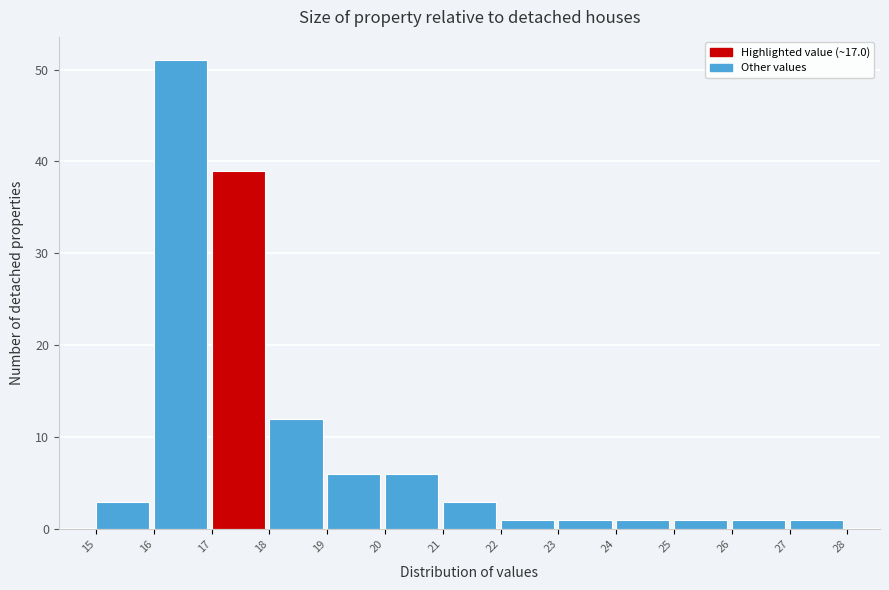

What is the height of the bar covering 26 to 27 on the x-axis? The values are not printed on the chart, so give them approximately, as read against the axis.

1